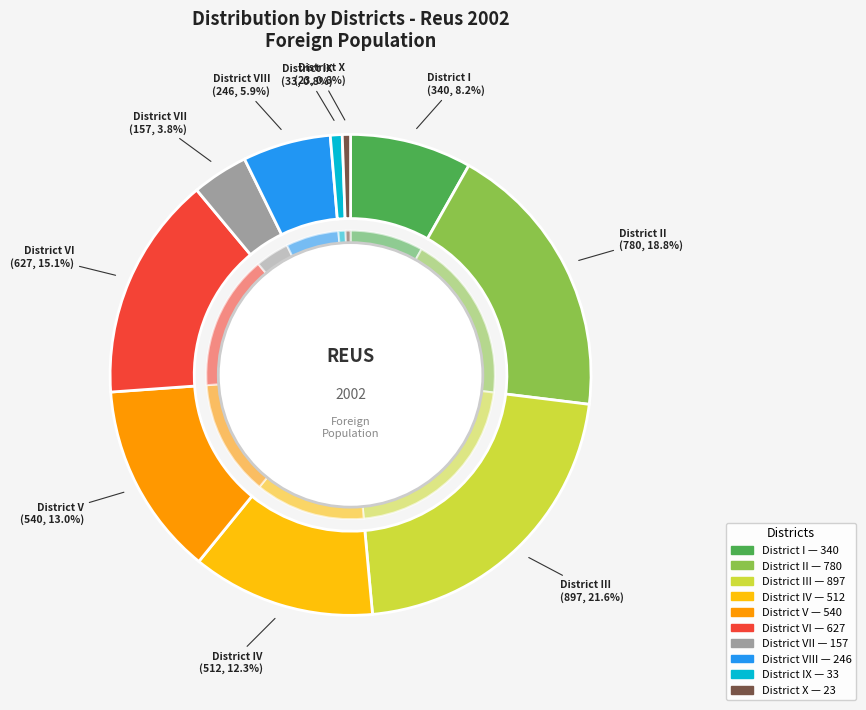

True or false: District VIII accounts for 19% of the total.

False